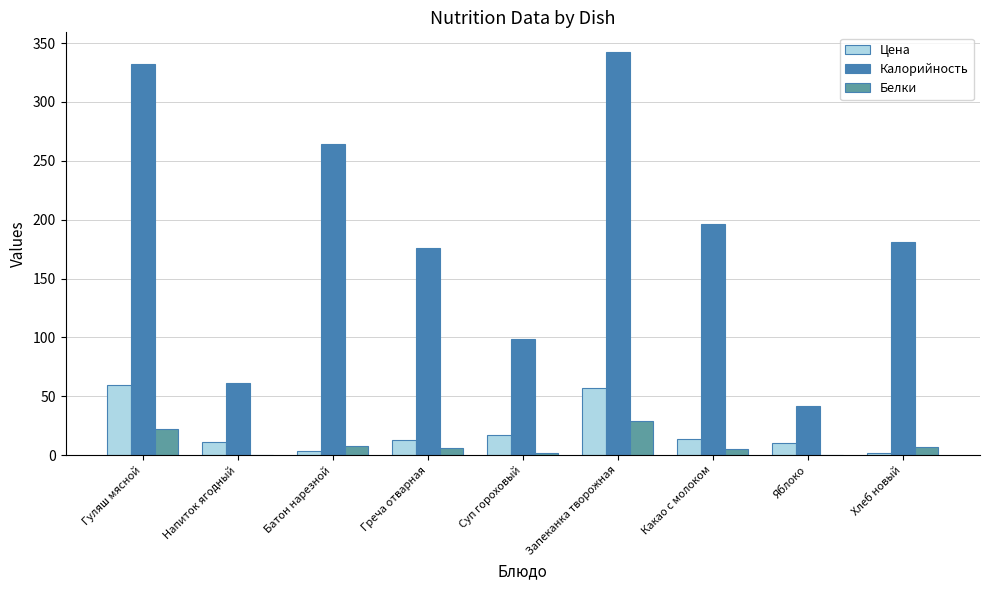

Where is Цена nearest to the value 31?

Суп гороховый